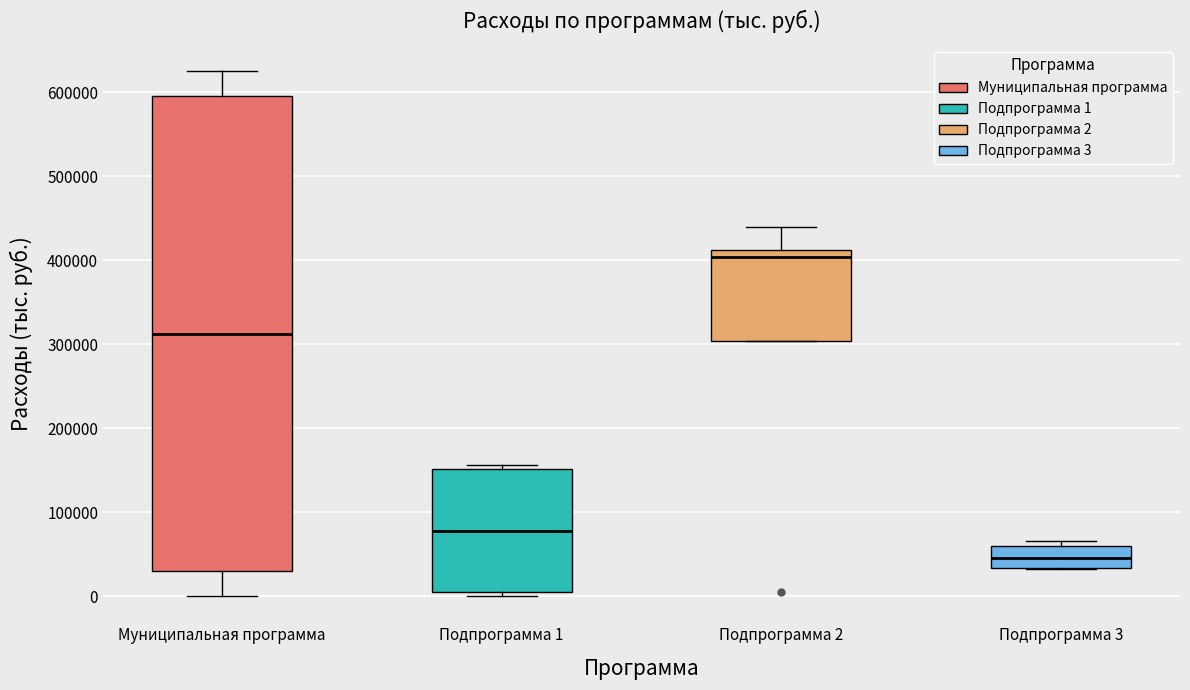

Reading left to right, read every box against the y-axis: the position of its median line, the range the box covers, and the ends of its whiskers. The values are not printed on the chart, so give them approximately, as read against the axis.

Муниципальная программа: median 310000, box 30000 to 600000, whiskers 0 to 630000
Подпрограмма 1: median 80000, box 0 to 150000, whiskers 0 (just below the box's lower edge) to 160000
Подпрограмма 2: median 400000, box 300000 to 410000, whiskers 300000 to 440000
Подпрограмма 3: median 40000, box 30000 to 60000, whiskers 30000 to 70000